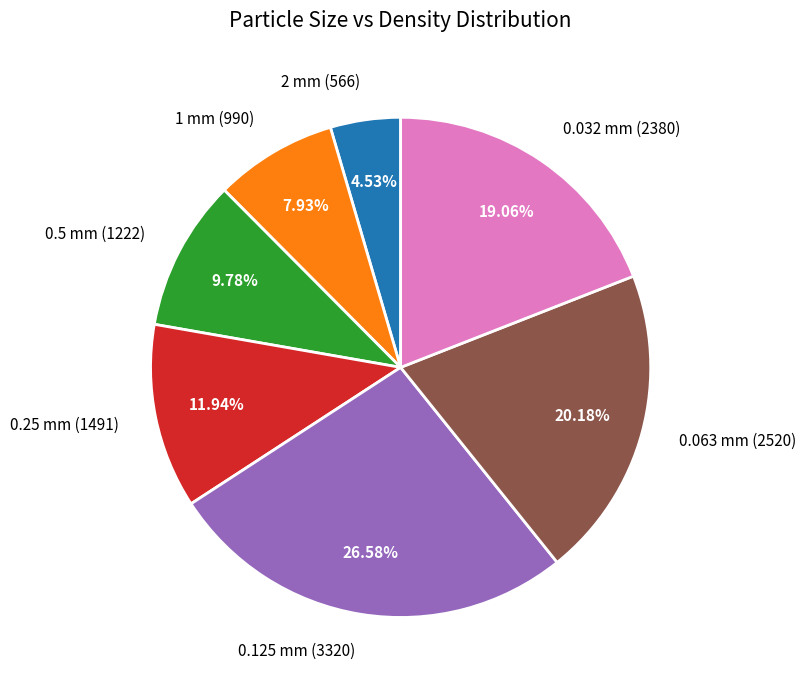

True or false: 2 mm (566) accounts for 5% of the total.

True